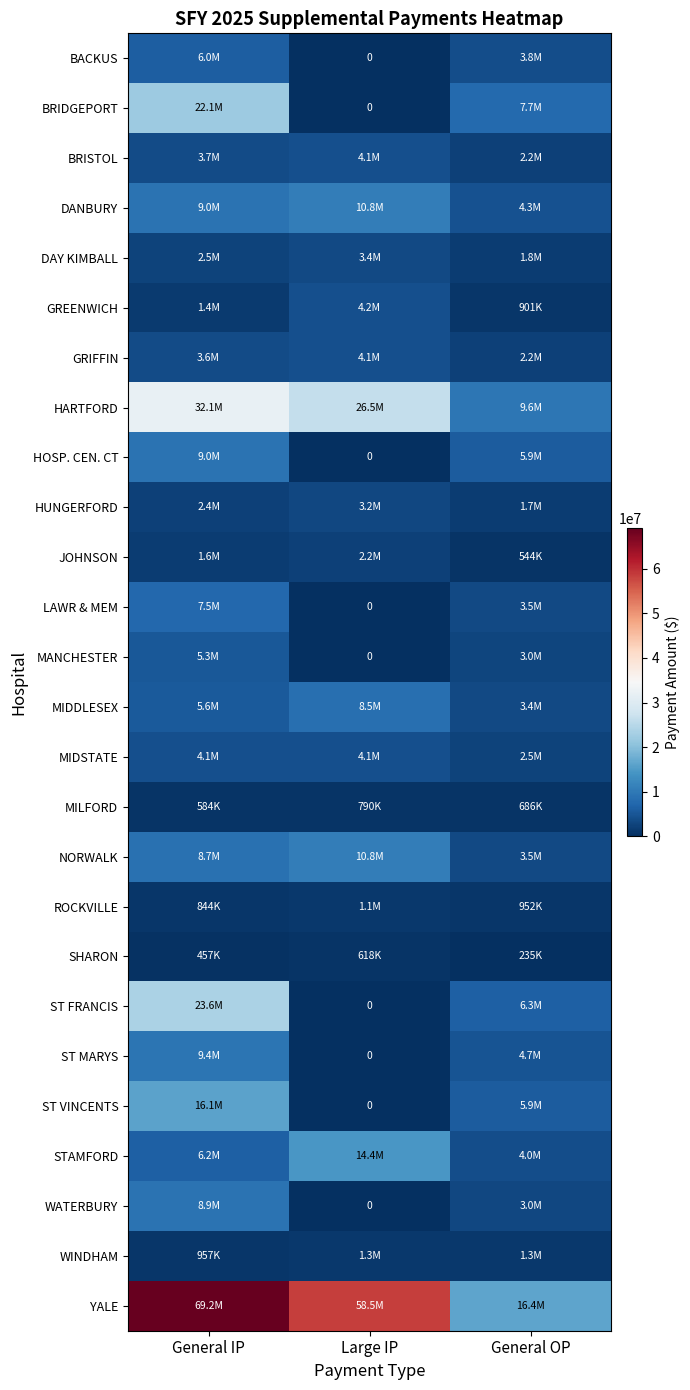

Rank the series by their maximum value, from lowest to highest.

SHARON, MILFORD, ROCKVILLE, WINDHAM, JOHNSON, HUNGERFORD, DAY KIMBALL, BRISTOL, GRIFFIN, MIDSTATE, GREENWICH, MANCHESTER, BACKUS, LAWR & MEM, MIDDLESEX, WATERBURY, HOSP. CEN. CT, ST MARYS, DANBURY, NORWALK, STAMFORD, ST VINCENTS, BRIDGEPORT, ST FRANCIS, HARTFORD, YALE